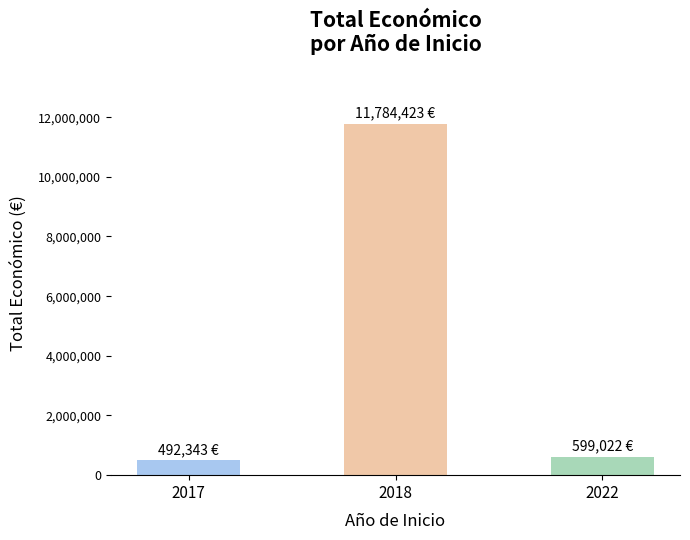

What is the sum of all values?

12875788